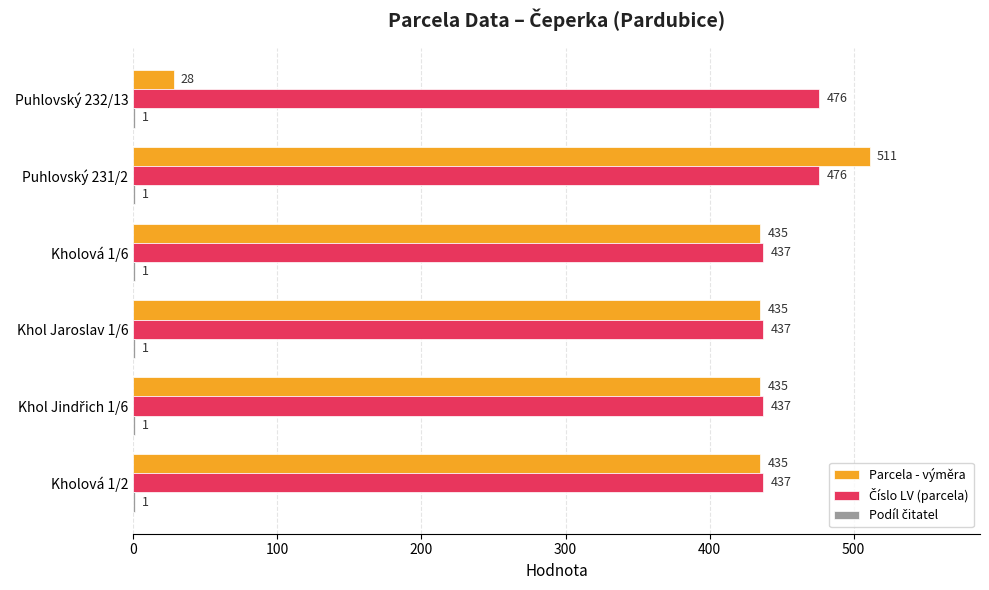

At which category is the sum across all series the highest?

Puhlovský 231/2